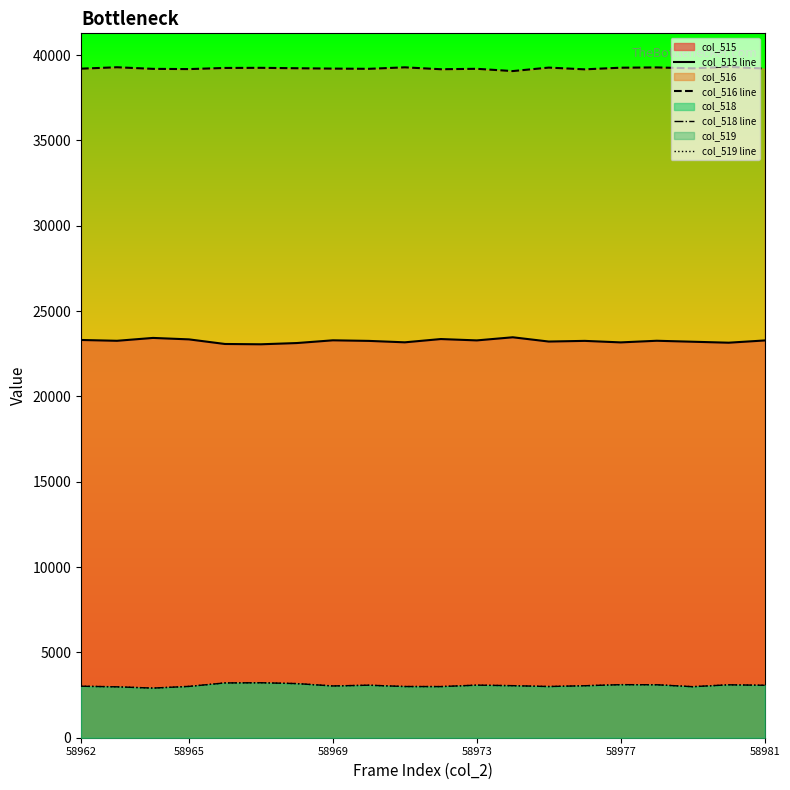

What is the label of the 1st point from the left?

58962